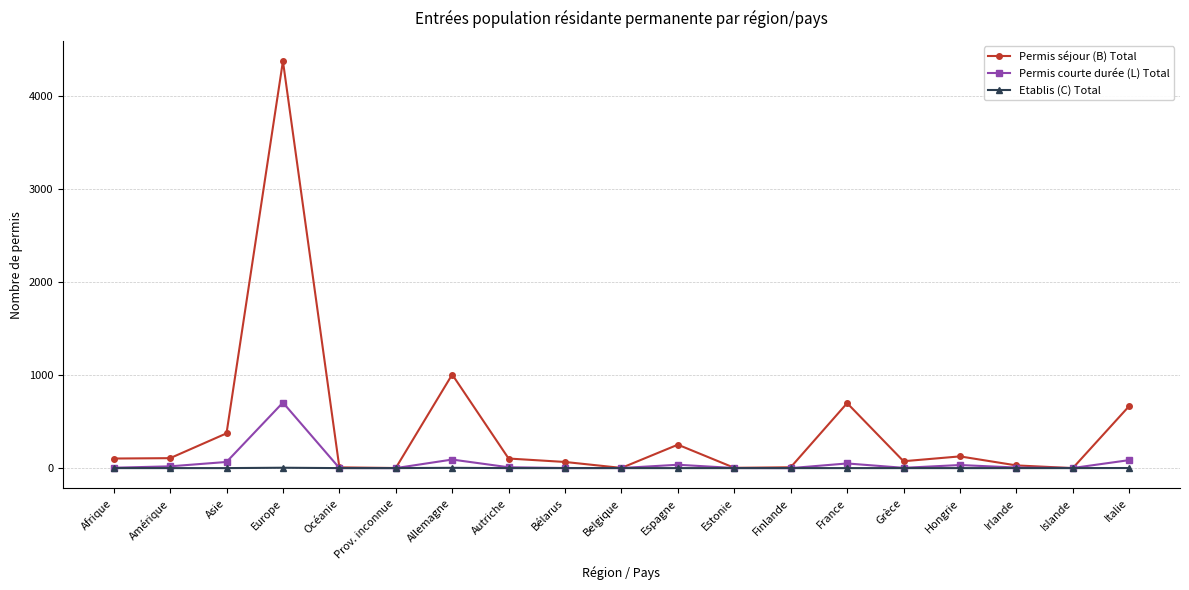

The value of Permis séjour (B) Total at Bélarus is 66. True or false?

True